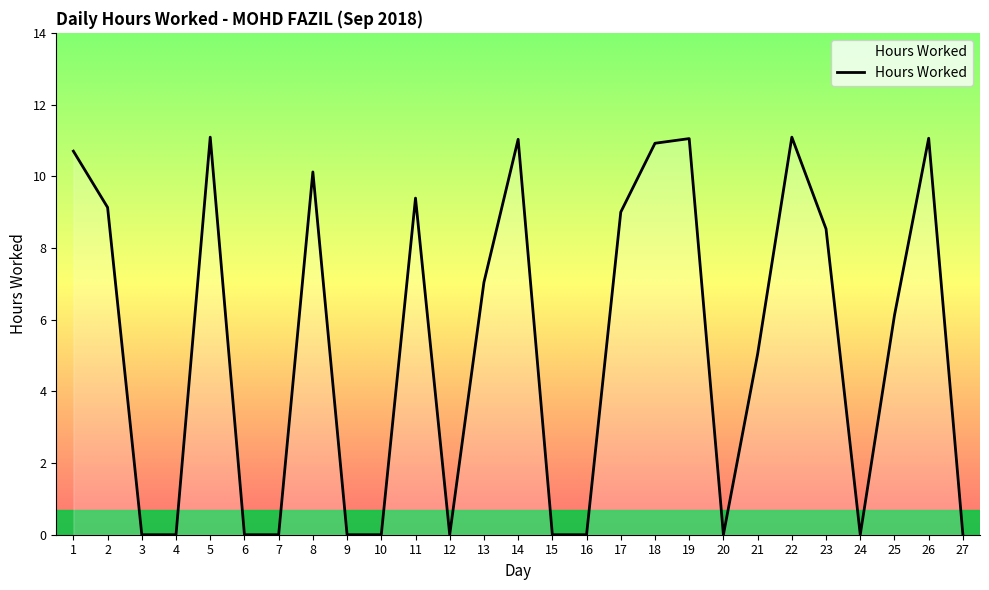

Approximately how many times larger is the value at 1 compared to 26?

1.0